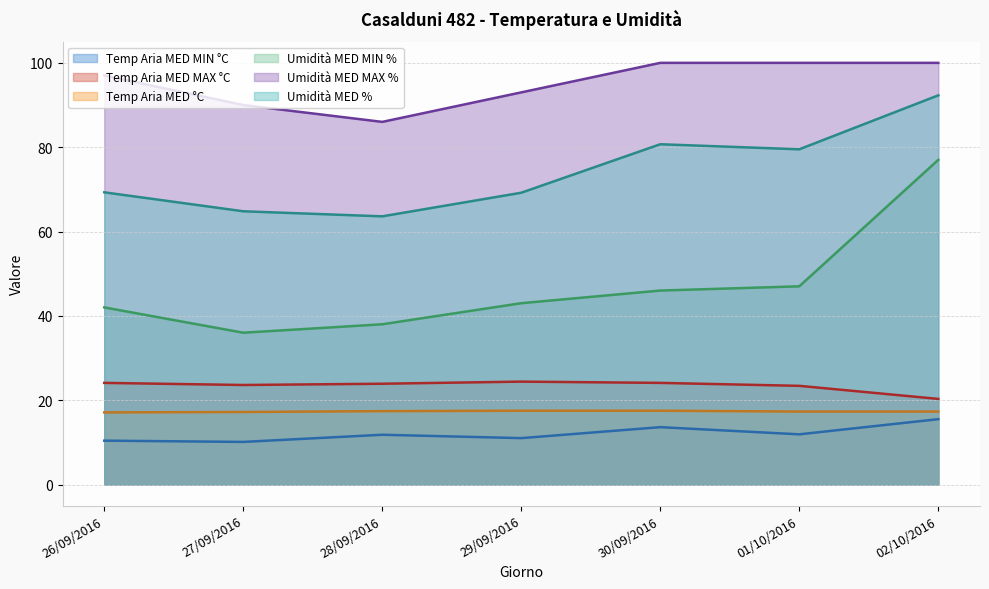

What is the approximate value of Umidità MED % at 02/10/2016?

92.3